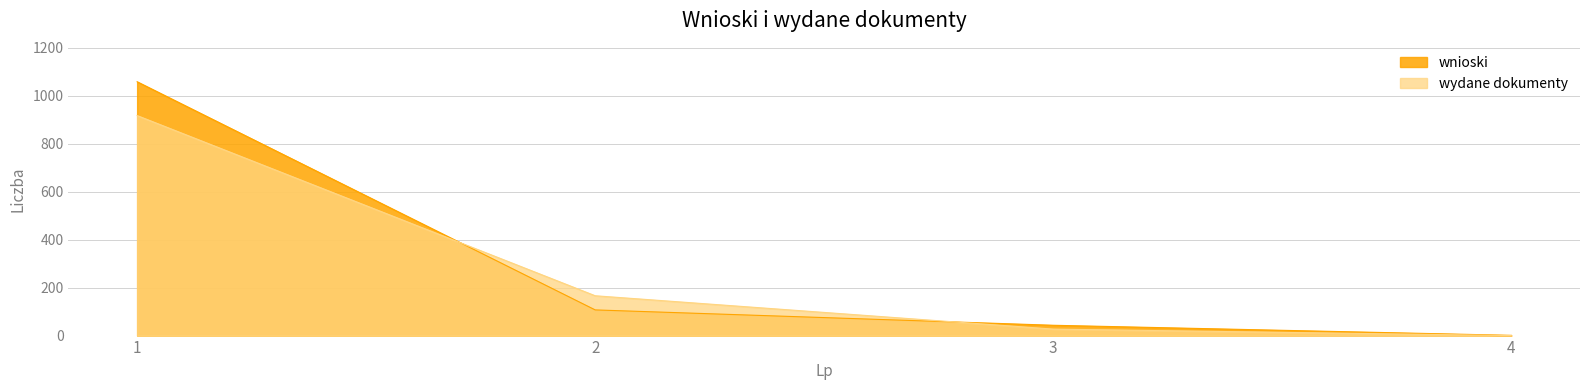

Which category has the highest value across all series?

1